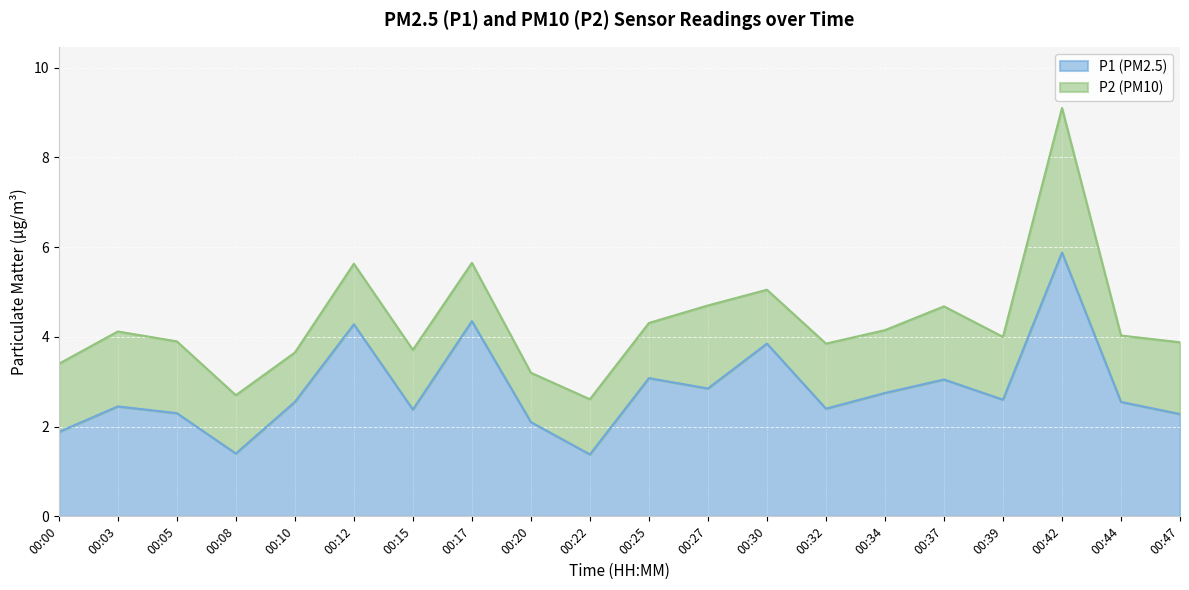

Reading left to right, list all the values displayed in this chart.

00:00=1.9	00:03=2.5	00:05=2.3	00:08=1.4	00:10=2.5	00:12=4.3	00:15=2.4	00:17=4.3	00:20=2.1	00:22=1.4	00:25=3.1	00:27=2.9	00:30=3.9	00:32=2.4	00:34=2.8	00:37=3.0	00:39=2.6	00:42=5.9	00:44=2.5	00:47=2.3